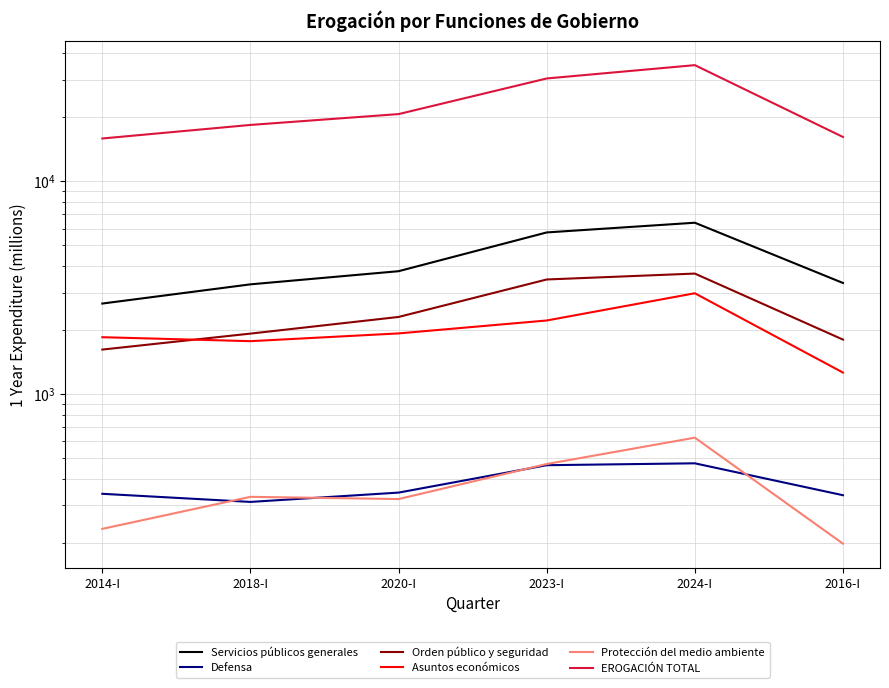

How many intersections are there between Defensa and Protección del medio ambiente?

4